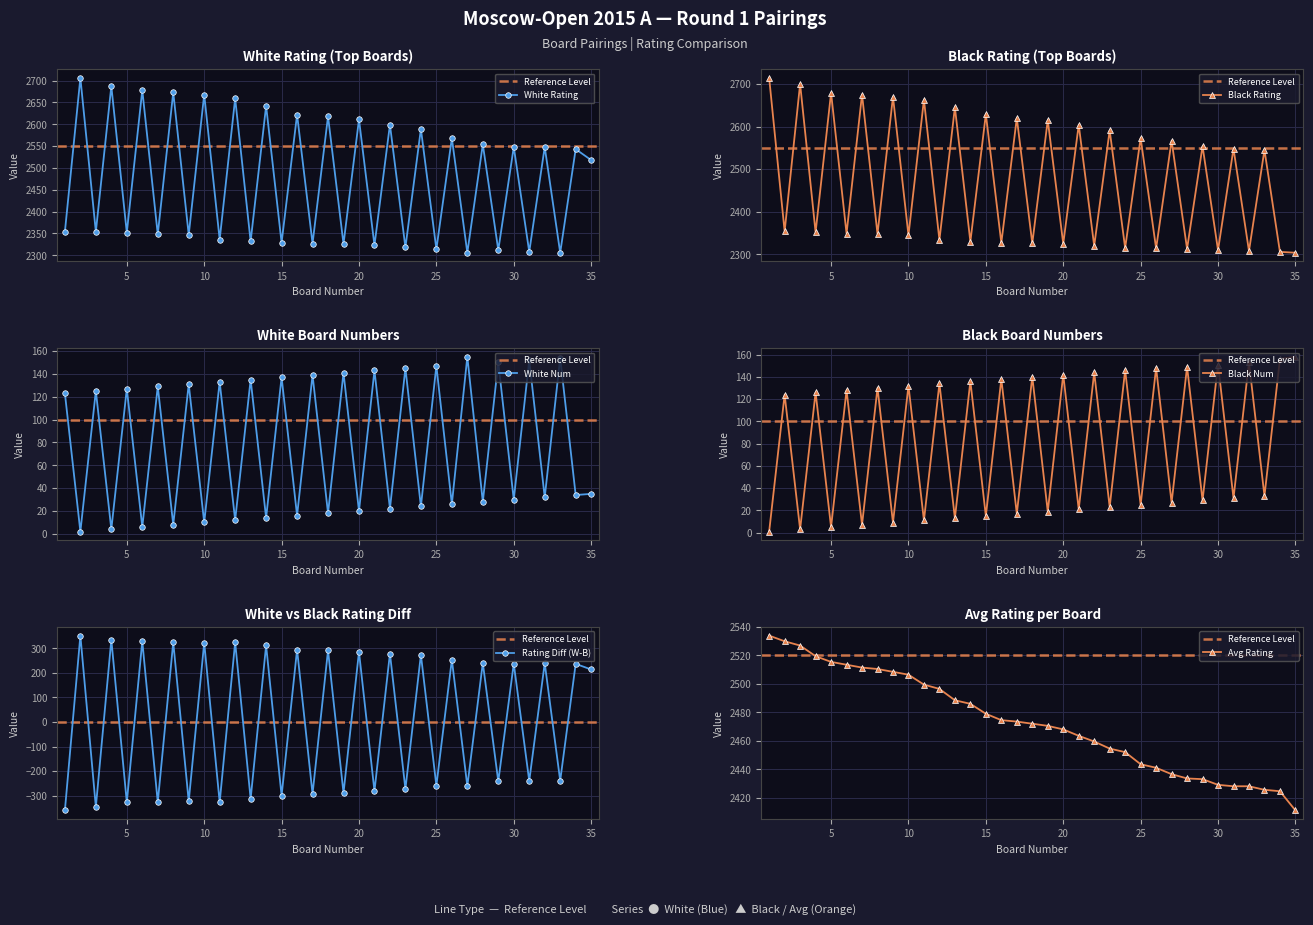

The White Num series shows 1.4 at 2. True or false?

False